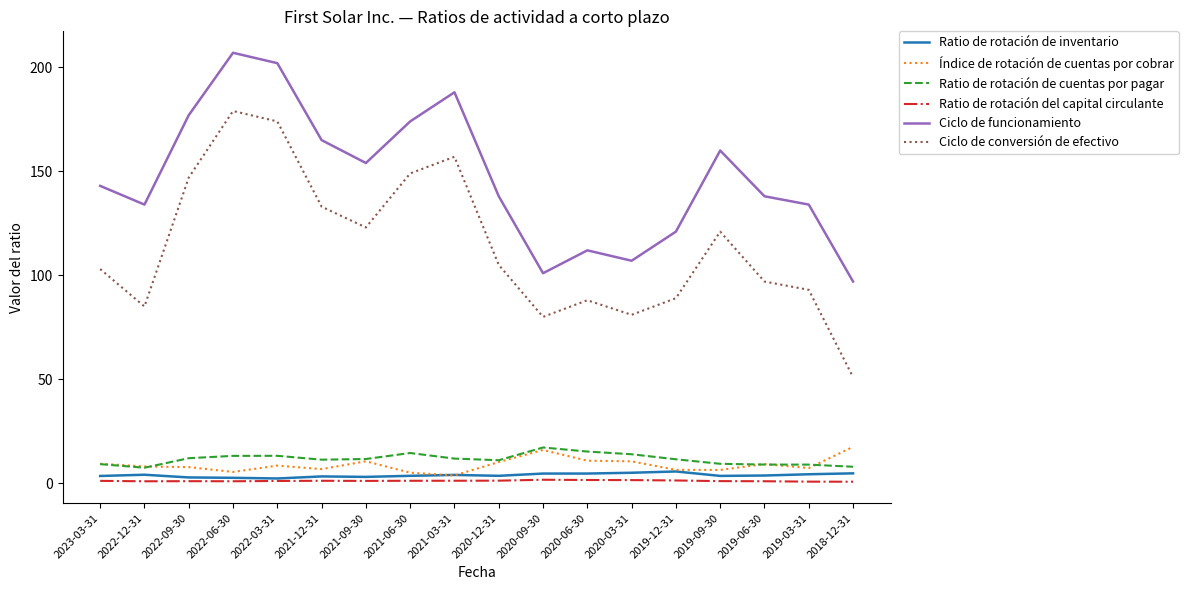

Which category has the highest value in the Ciclo de funcionamiento series?

2022-06-30